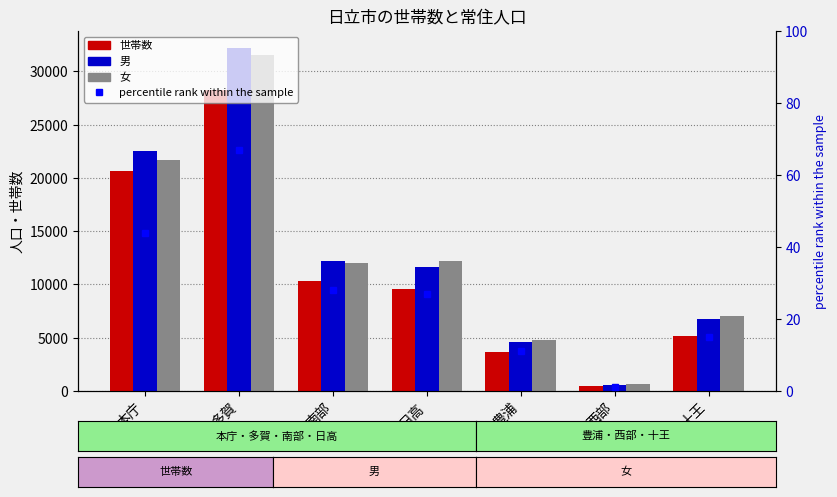

What is the sum of all 世帯数 values?

78098